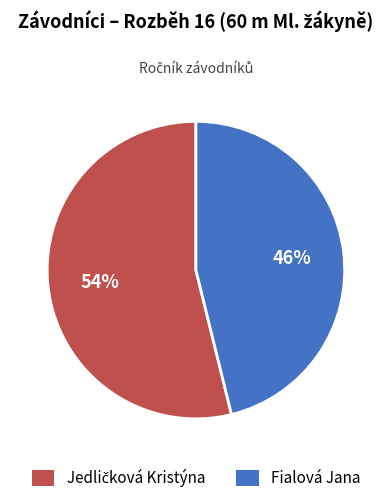

Count the number of slices in the pie.

2